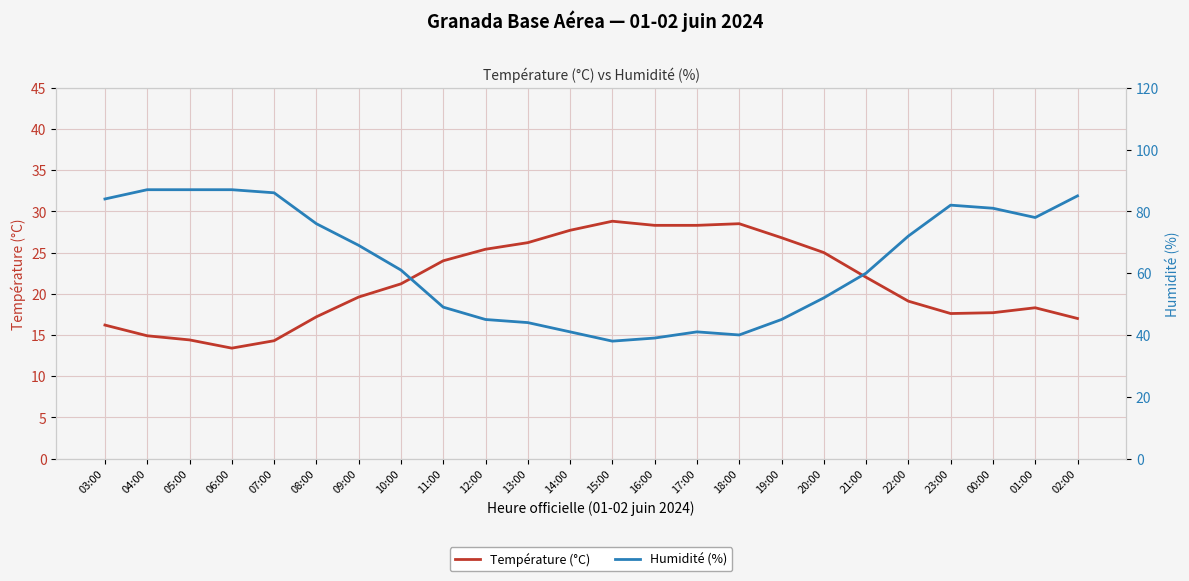

What is the difference between the second highest and second lowest values in the Température (°C) series?

14.2